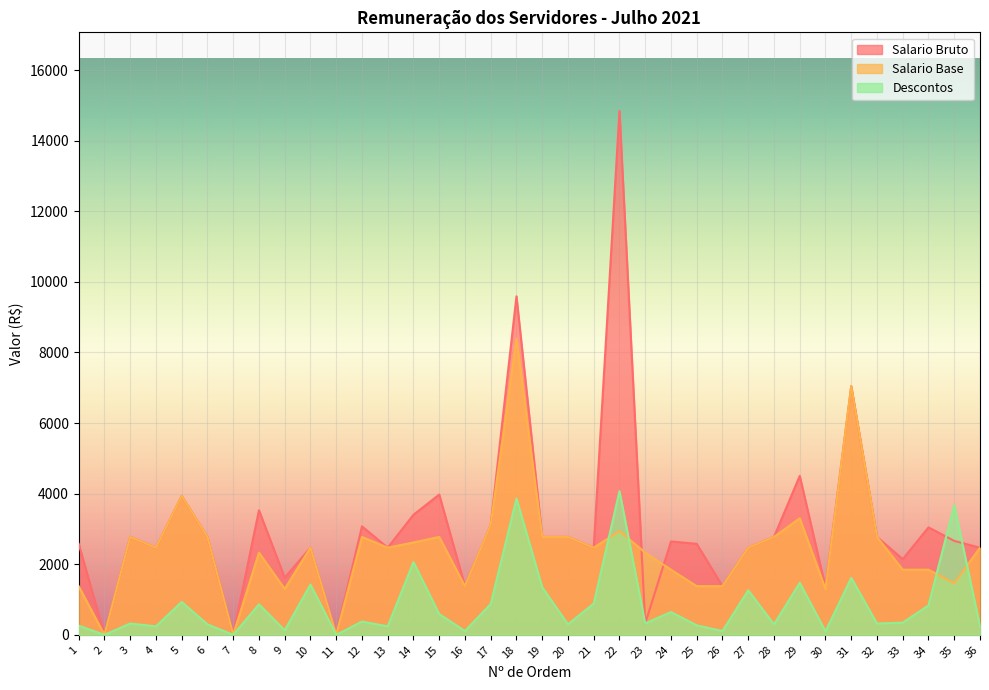

Which series changed the most between 1 and 2?

Salario Bruto